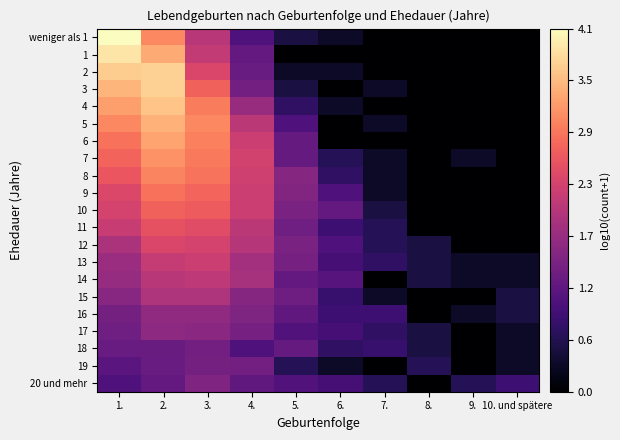

Which label corresponds to the largest value in the chart?

1.